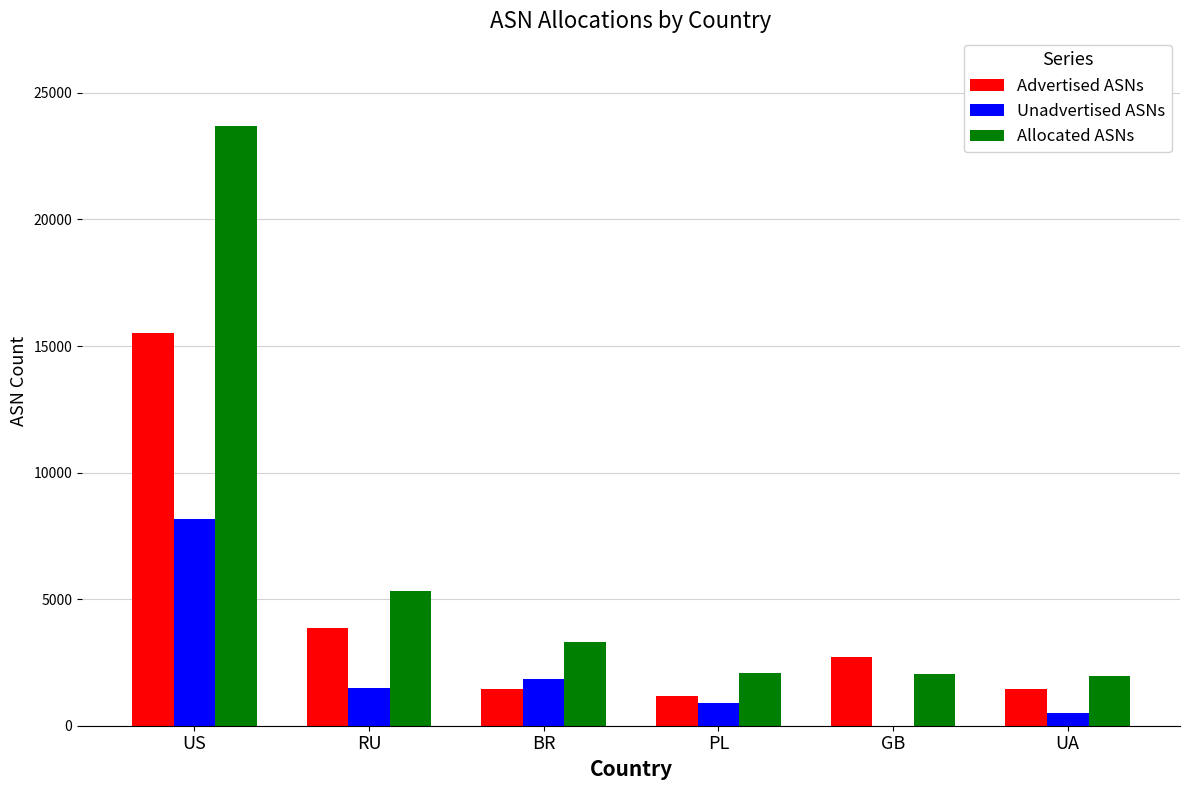

What is the value of the Unadvertised ASNs bar at the 2nd from the left?

1492